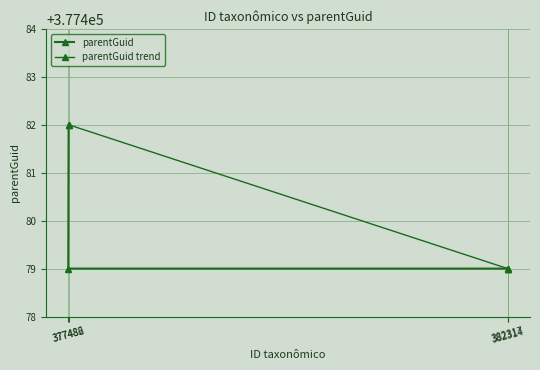

Approximately how many times larger is the value at 382317 compared to 377482?

1.0